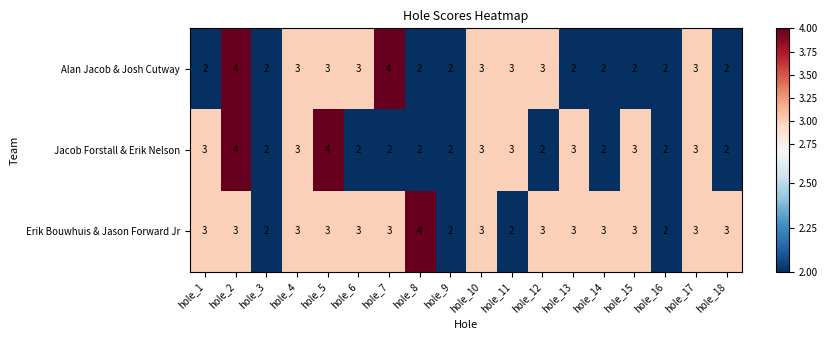

What is the difference between the highest and lowest values at hole_2?

1